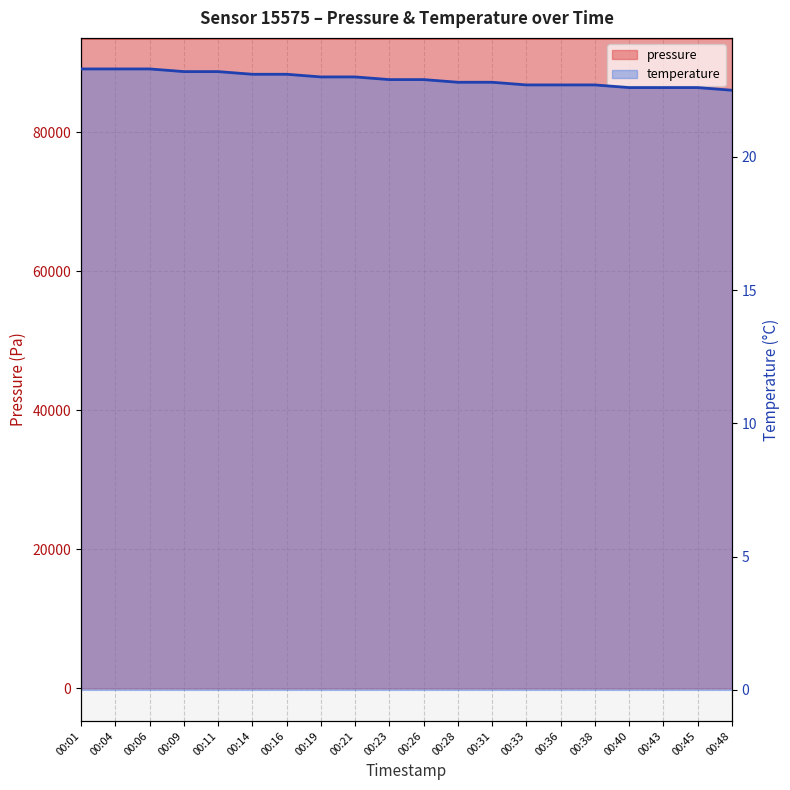

True or false: pressure and temperature intersect in this chart.

False